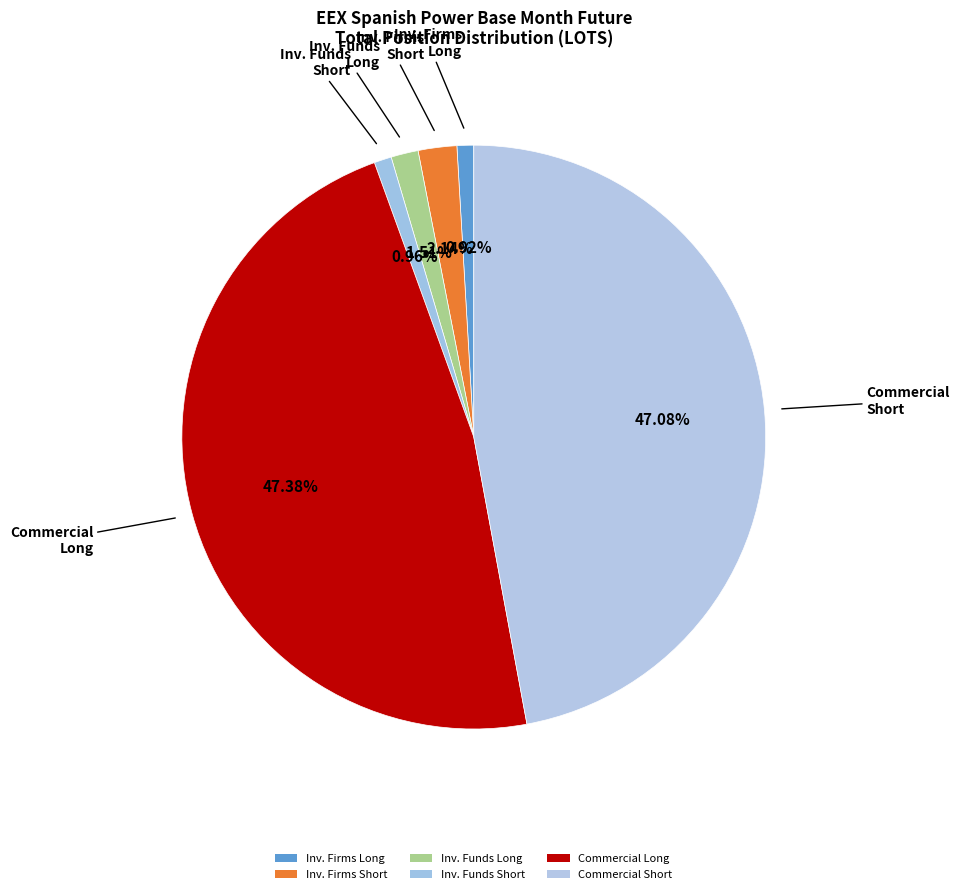

How many segments does this pie chart have?

6